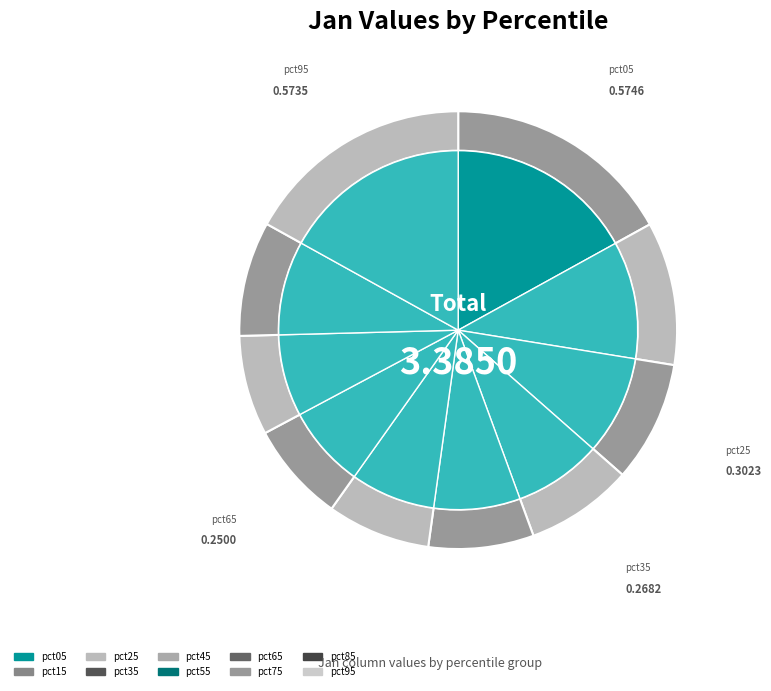

Is there any slice that represents more than half of the pie?

No